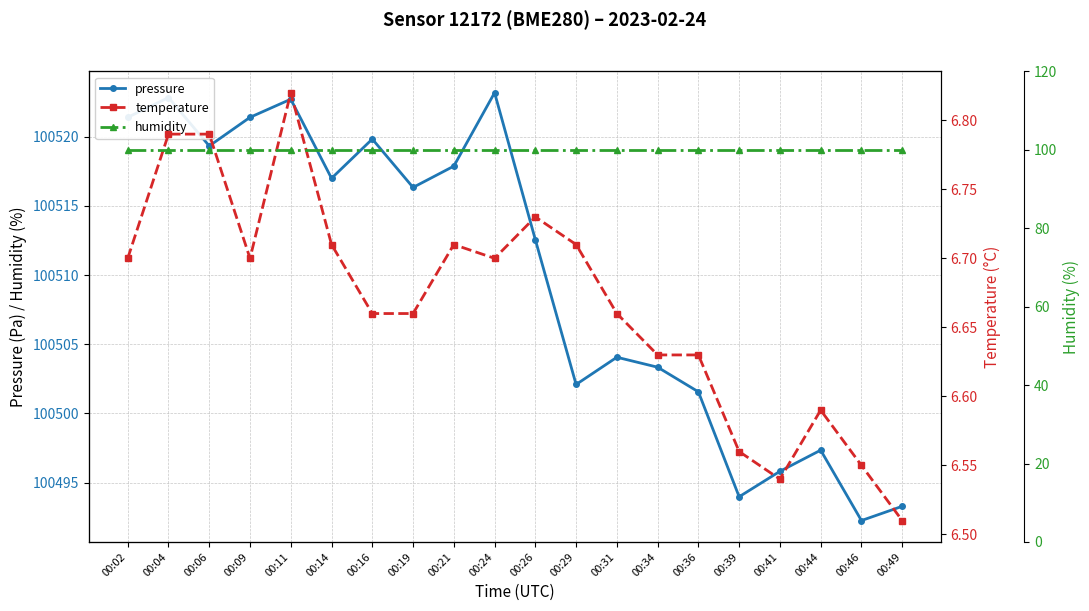

What is the total value across all series at 00:14?

100623.7